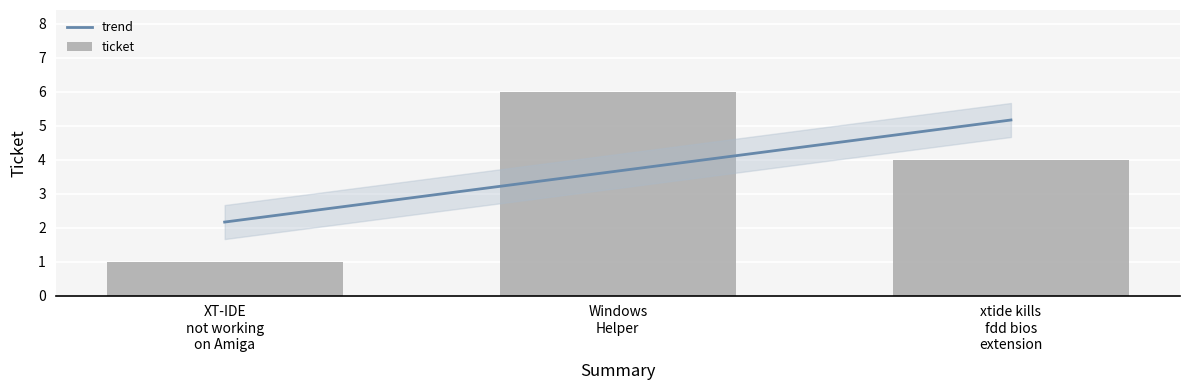

What is the change in value from XT-IDE not working on Amiga to Windows Helper?

+5